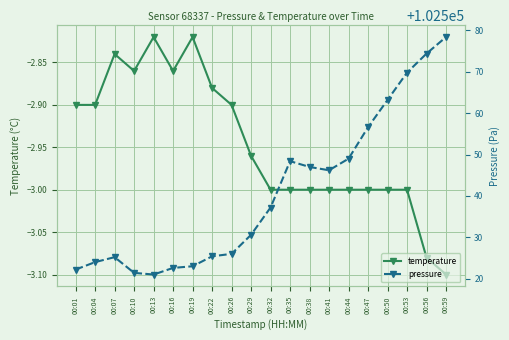

True or false: temperature and pressure cross at least once.

False